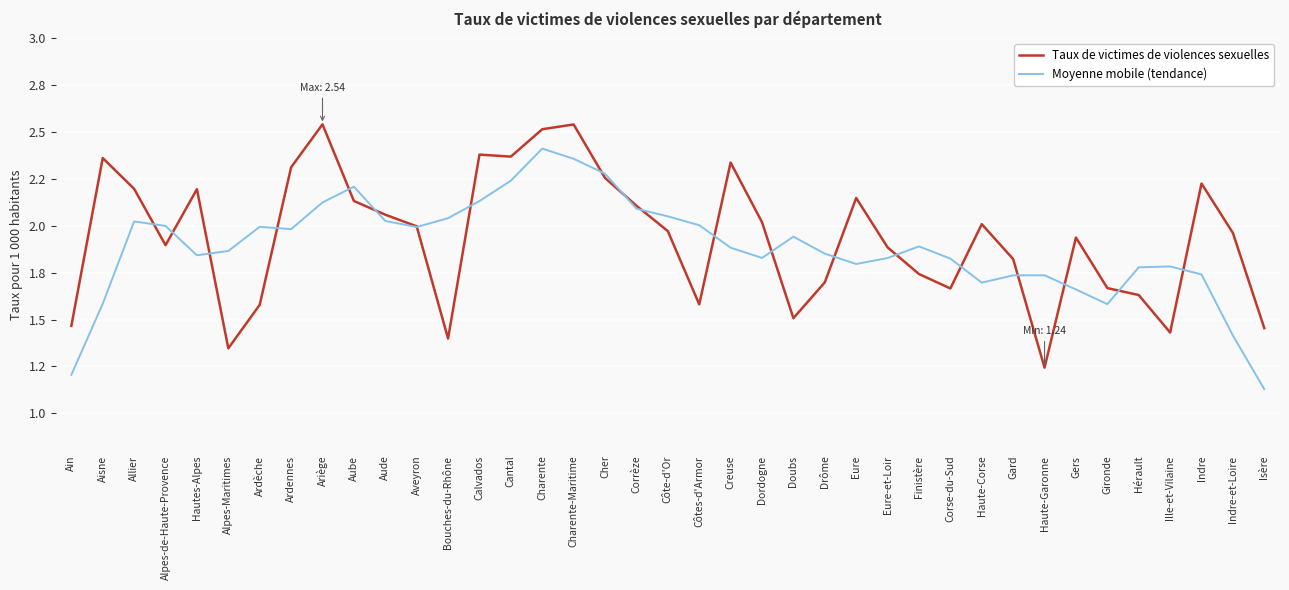

Reading left to right, transcribe all the data shown in this chart.

Taux de victimes de violences sexuelles: Ain=1.5	Aisne=2.4	Allier=2.2	Alpes-de-Haute-Provence=1.9	Hautes-Alpes=2.2	Alpes-Maritimes=1.3	Ardèche=1.6	Ardennes=2.3	Ariège=2.5	Aube=2.1	Aude=2.1	Aveyron=2.0	Bouches-du-Rhône=1.4	Calvados=2.4	Cantal=2.4	Charente=2.5	Charente-Maritime=2.5	Cher=2.3	Corrèze=2.1	Côte-d'Or=2.0	Côtes-d'Armor=1.6	Creuse=2.3	Dordogne=2.0	Doubs=1.5	Drôme=1.7	Eure=2.1	Eure-et-Loir=1.9	Finistère=1.7	Corse-du-Sud=1.7	Haute-Corse=2.0	Gard=1.8	Haute-Garonne=1.2	Gers=1.9	Gironde=1.7	Hérault=1.6	Ille-et-Vilaine=1.4	Indre=2.2	Indre-et-Loire=2.0	Isère=1.5
Moyenne mobile (tendance): Ain=1.2	Aisne=1.6	Allier=2.0	Alpes-de-Haute-Provence=2.0	Hautes-Alpes=1.8	Alpes-Maritimes=1.9	Ardèche=2.0	Ardennes=2.0	Ariège=2.1	Aube=2.2	Aude=2.0	Aveyron=2.0	Bouches-du-Rhône=2.0	Calvados=2.1	Cantal=2.2	Charente=2.4	Charente-Maritime=2.4	Cher=2.3	Corrèze=2.1	Côte-d'Or=2.1	Côtes-d'Armor=2.0	Creuse=1.9	Dordogne=1.8	Doubs=1.9	Drôme=1.9	Eure=1.8	Eure-et-Loir=1.8	Finistère=1.9	Corse-du-Sud=1.8	Haute-Corse=1.7	Gard=1.7	Haute-Garonne=1.7	Gers=1.7	Gironde=1.6	Hérault=1.8	Ille-et-Vilaine=1.8	Indre=1.7	Indre-et-Loire=1.4	Isère=1.1